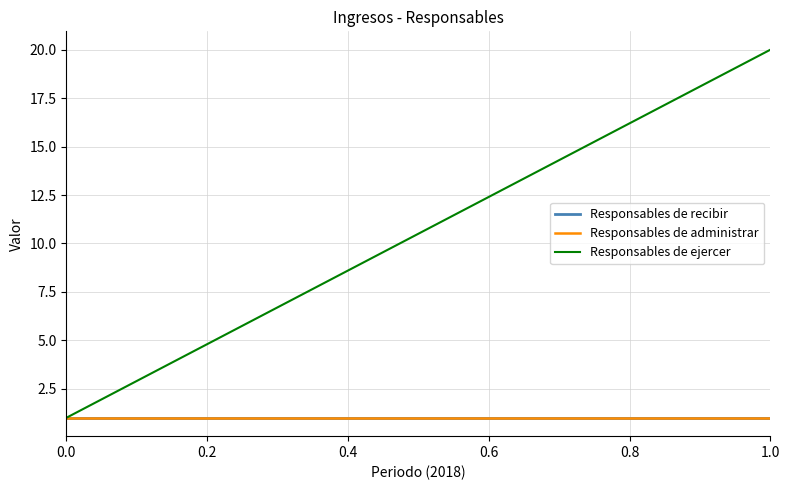

Does the chart have visible grid lines?

Yes